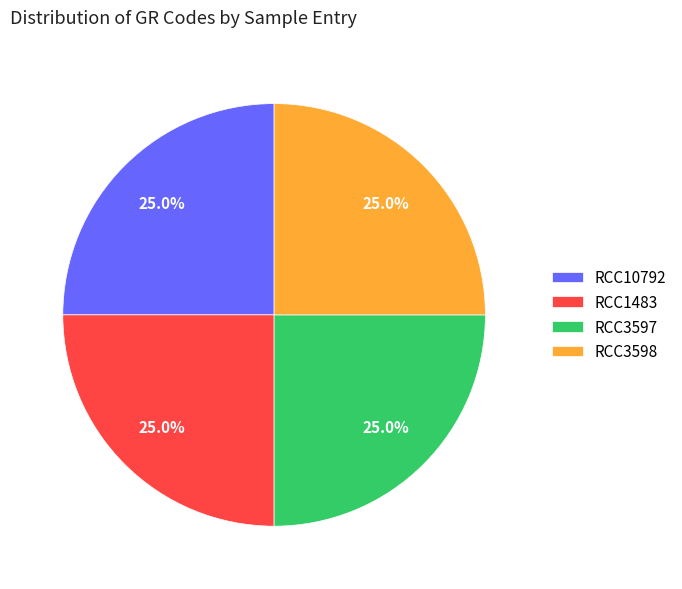

Is there any slice that represents more than half of the pie?

No